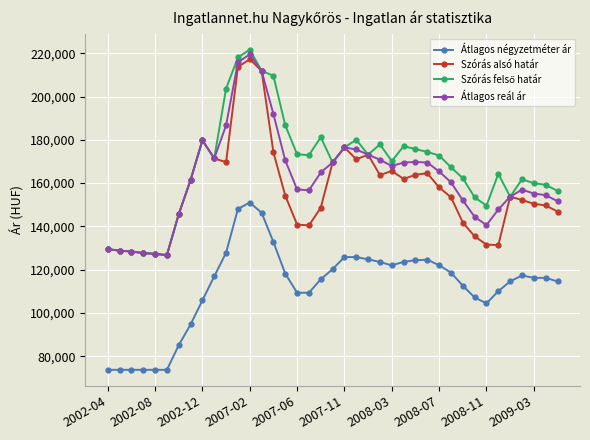

True or false: Átlagos négyzetméter ár and Szórás alsó határ cross at least once.

False